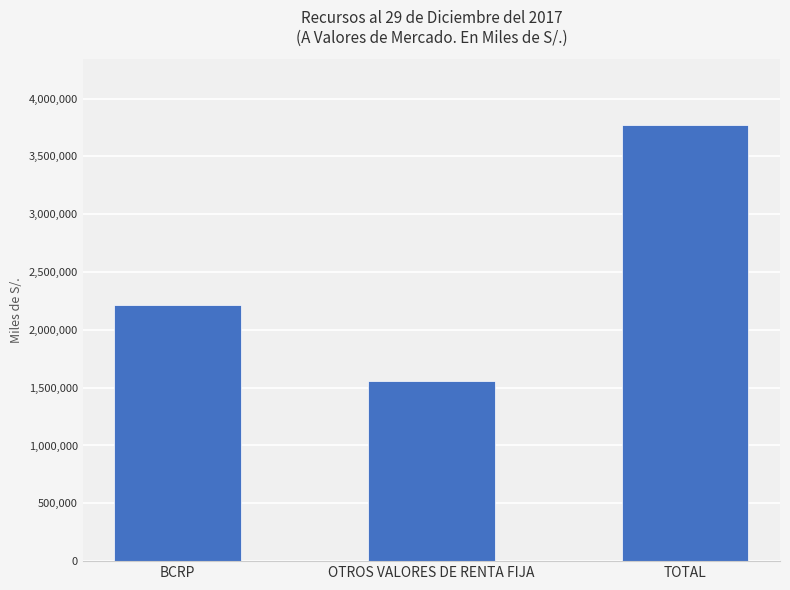

What is the sum of all values?

7547049.6